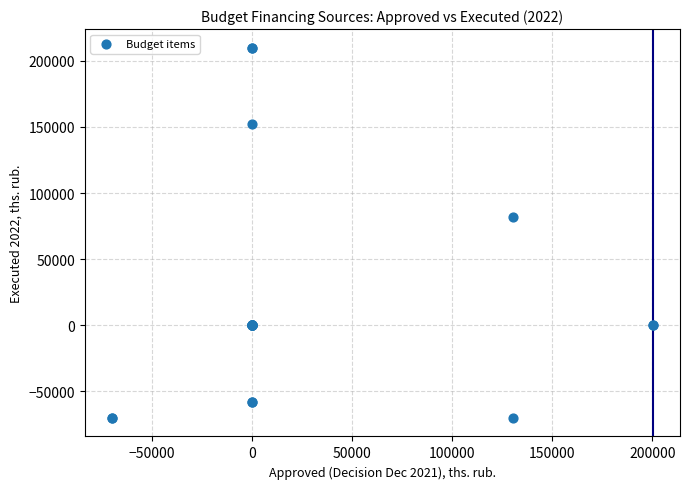

What Y value in the scatter plot is closest to 70000?

81999